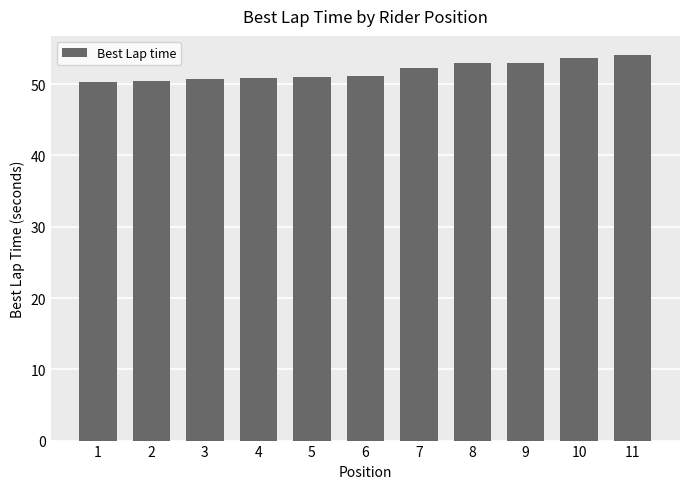

What is the smallest value displayed?

50.2